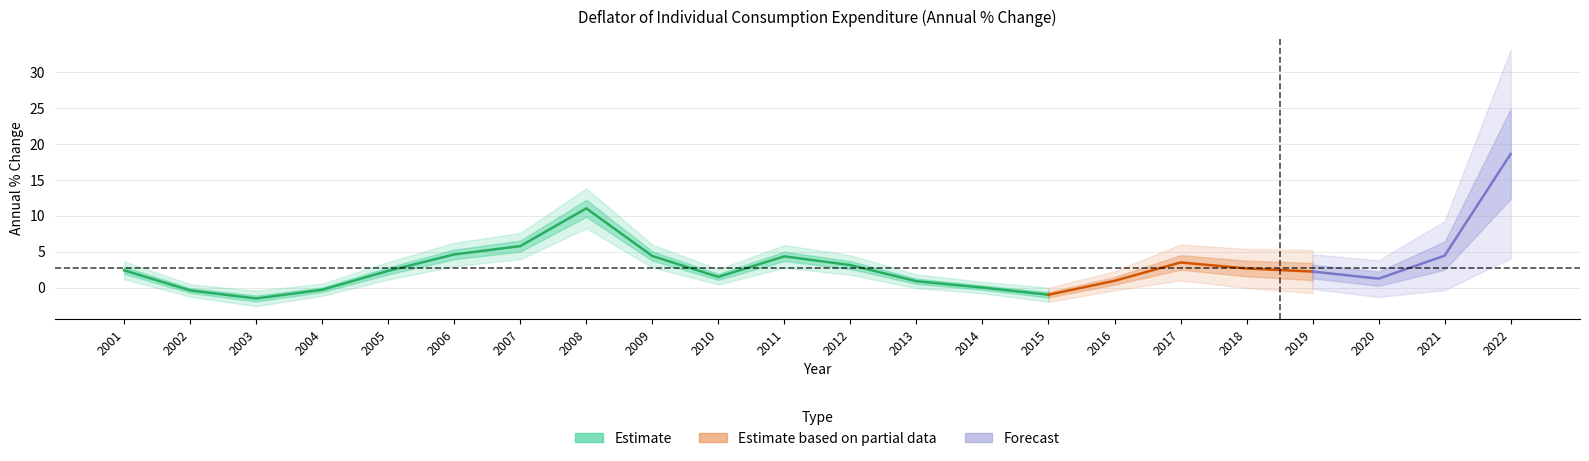

What is the value of the 10th point from the left?

1.5